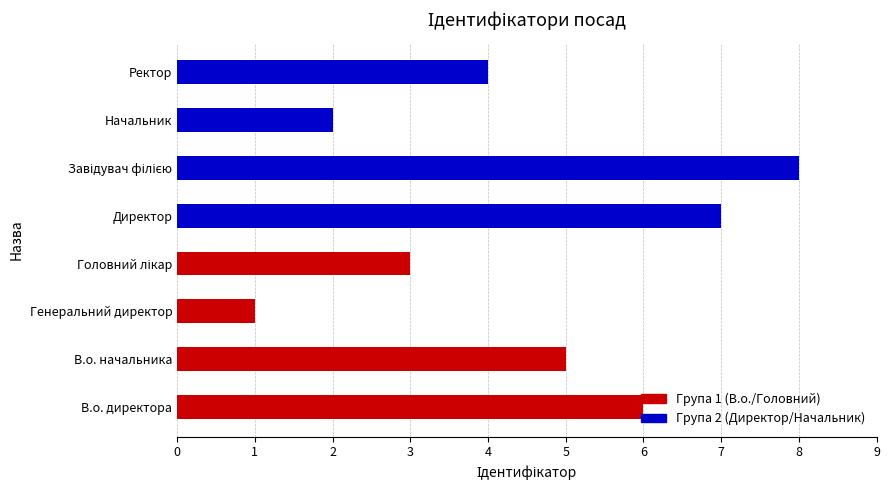

How many values are below 5?

4